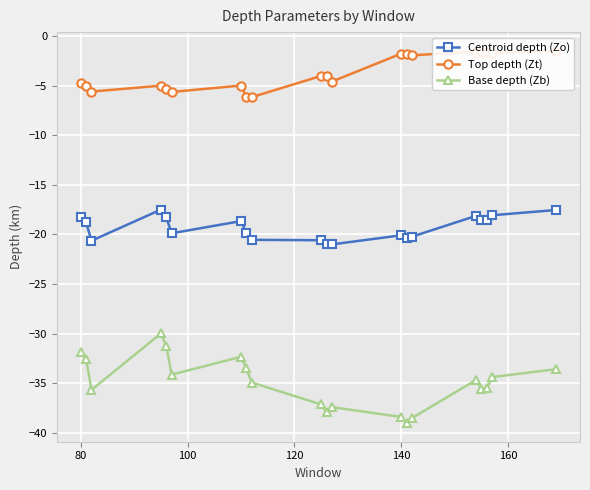

How many interior local peaks does the Centroid depth (Zo) series have?

4